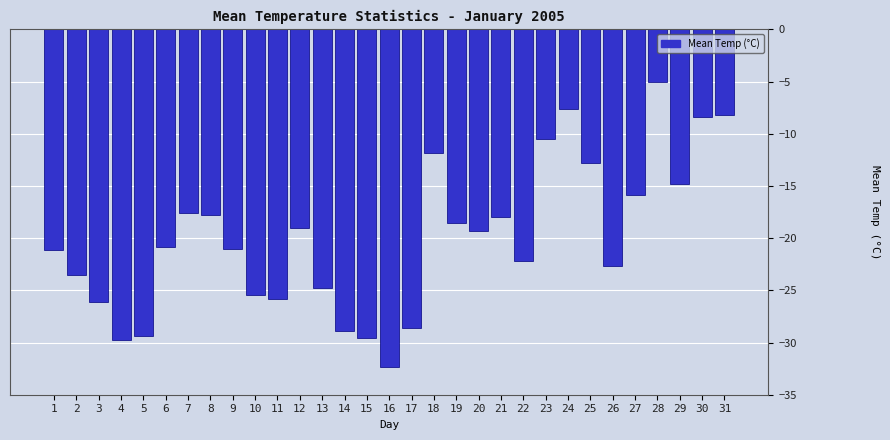

What is the smallest value displayed?

-32.3